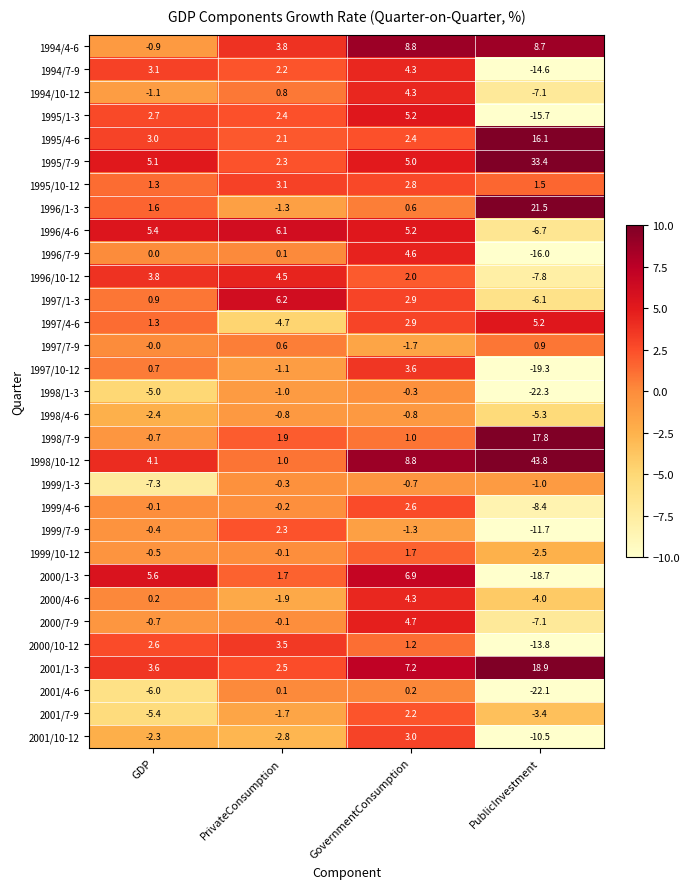

The 2000/7-9 series shows -0.7 at GDP. True or false?

True